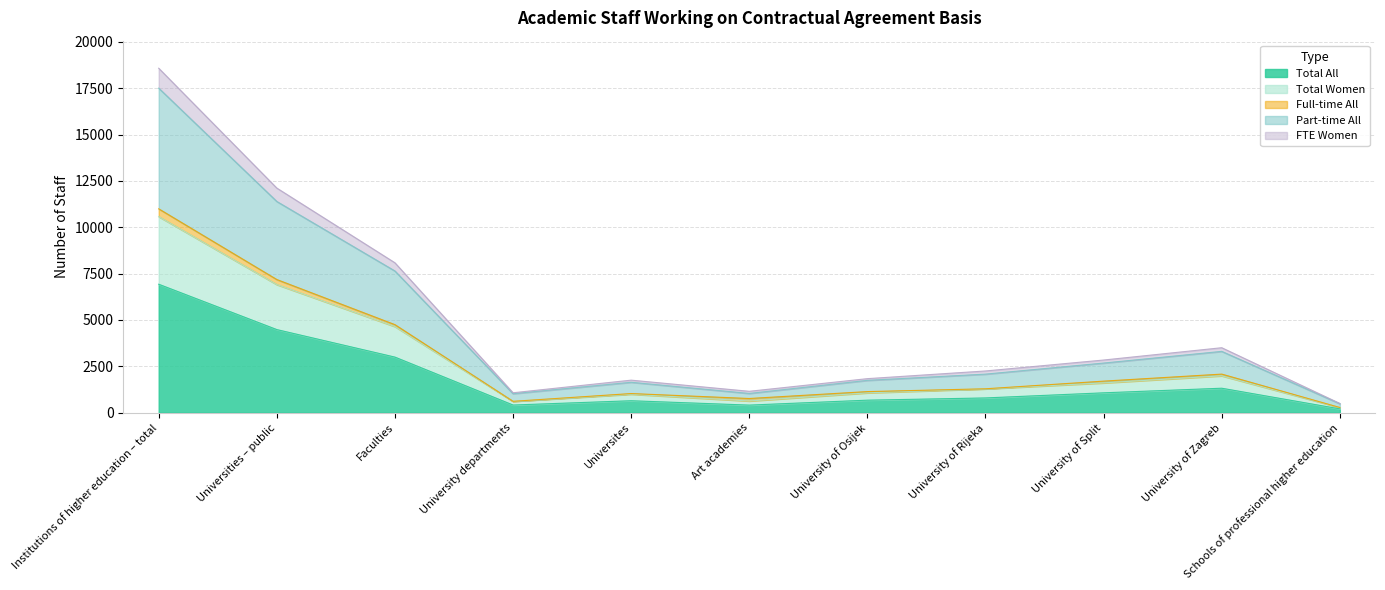

True or false: Part-time All has more than 2 points higher than both neighbors.

False